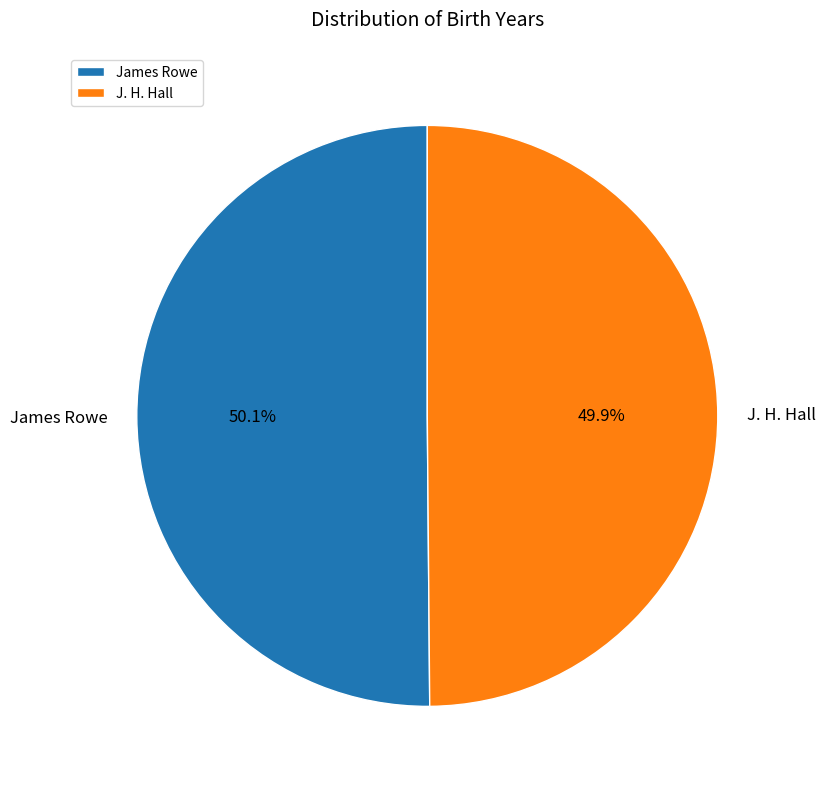

True or false: J. H. Hall accounts for 50% of the total.

True